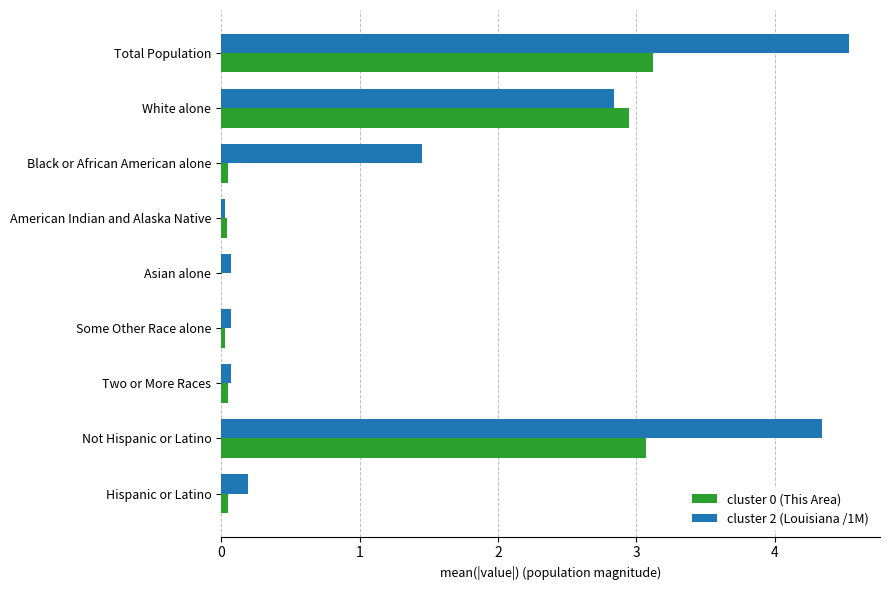

At which label is cluster 2 (Louisiana /1M) closest to 2?

Black or African American alone